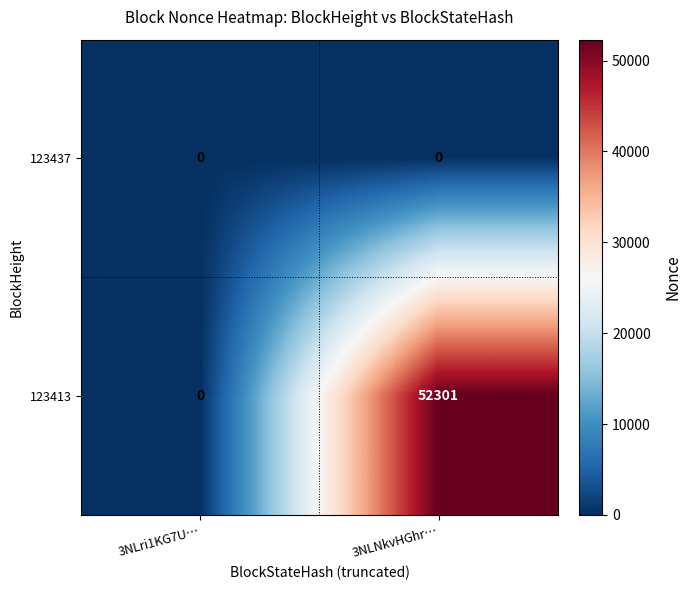

Count the number of categories in the chart.

2